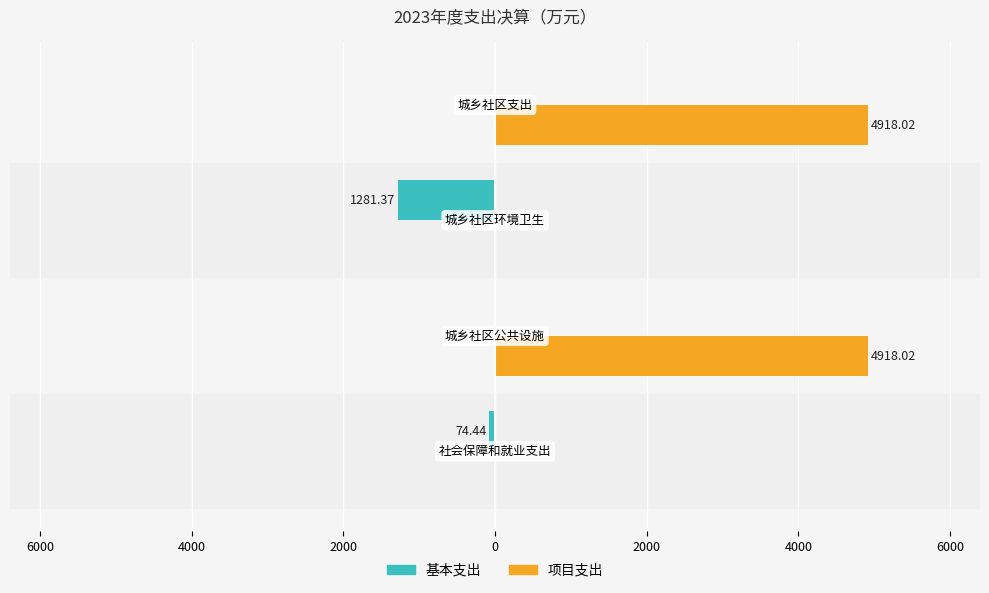

What are all the series names shown in the legend?

基本支出, 项目支出